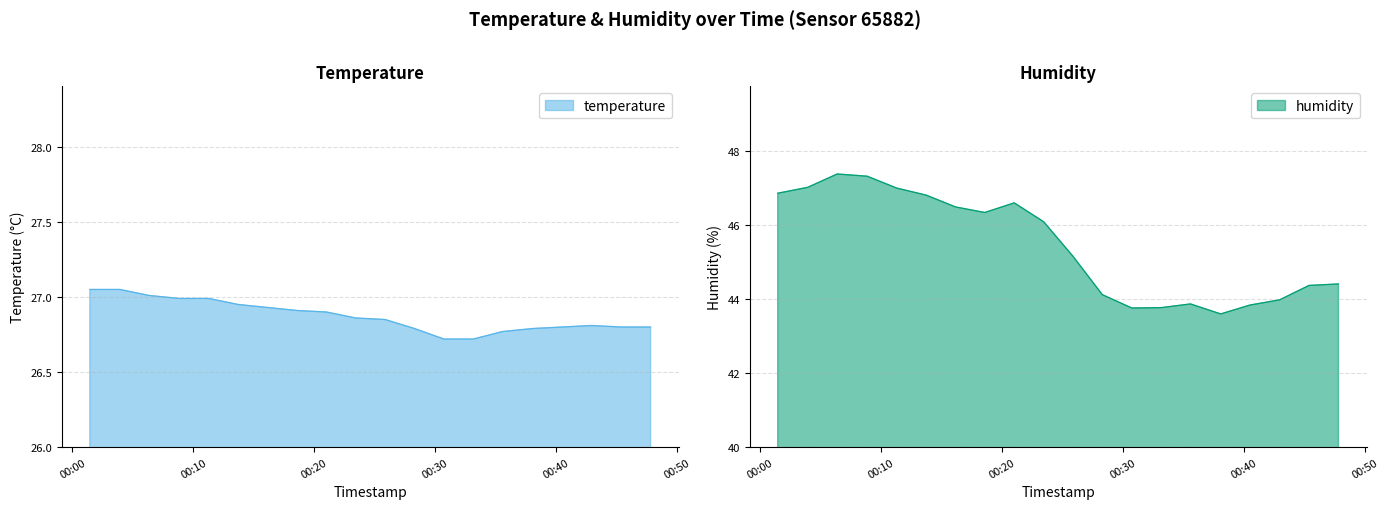

Reading right to left, list all the values displayed in this chart.

temperature: 26.8	26.8	26.8	26.8	26.8	26.8	26.7	26.7	26.8	26.9	26.9	26.9	26.9	26.9	26.9	27.0	27.0	27.0	27.1	27.1
humidity: 44.4	44.4	44.0	43.8	43.6	43.9	43.8	43.8	44.1	45.2	46.1	46.6	46.3	46.5	46.8	47.0	47.3	47.4	47.0	46.9